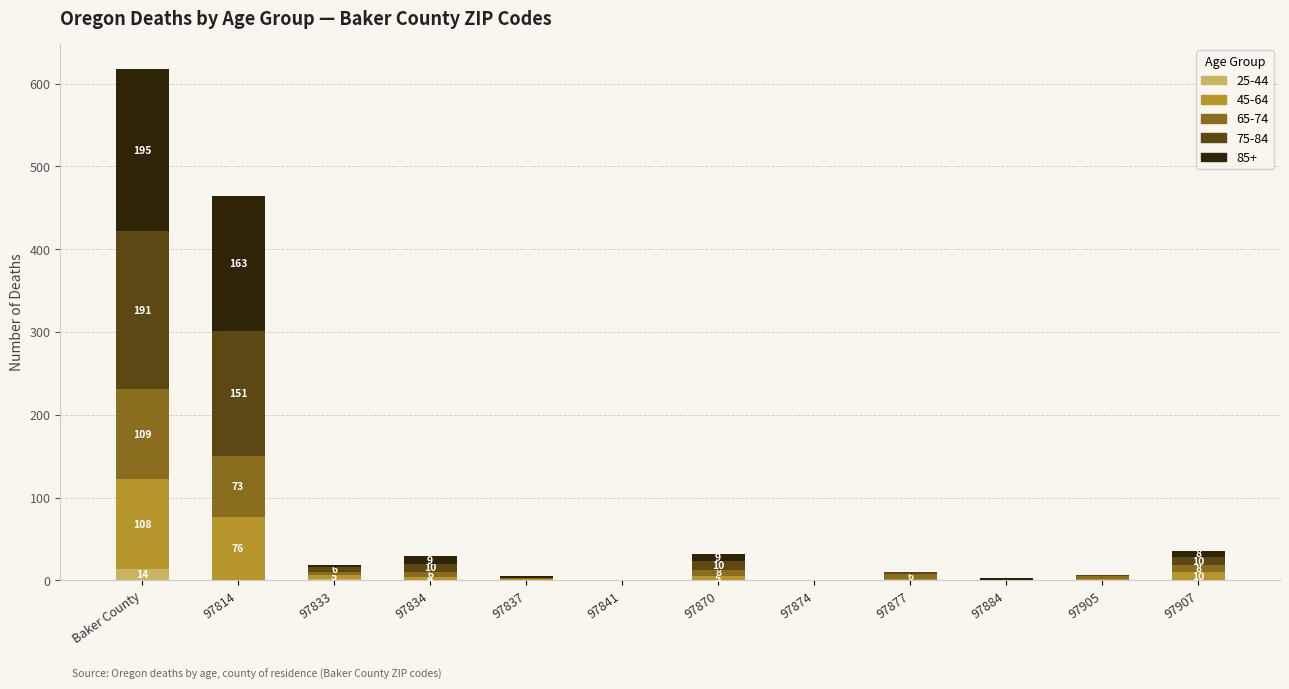

Is it true that 25-44 equals 0 at 97837?

True